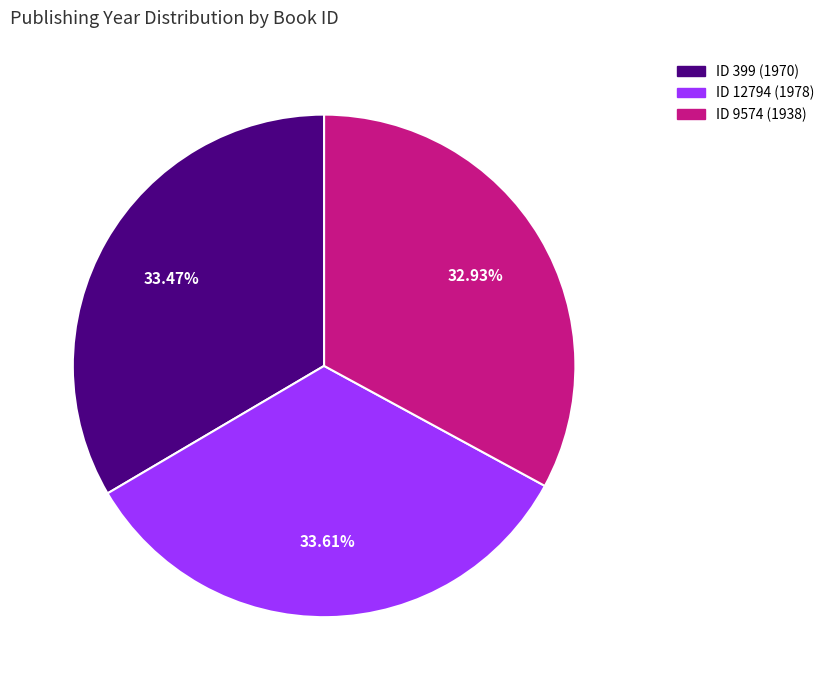

Does any single category account for the majority?

No